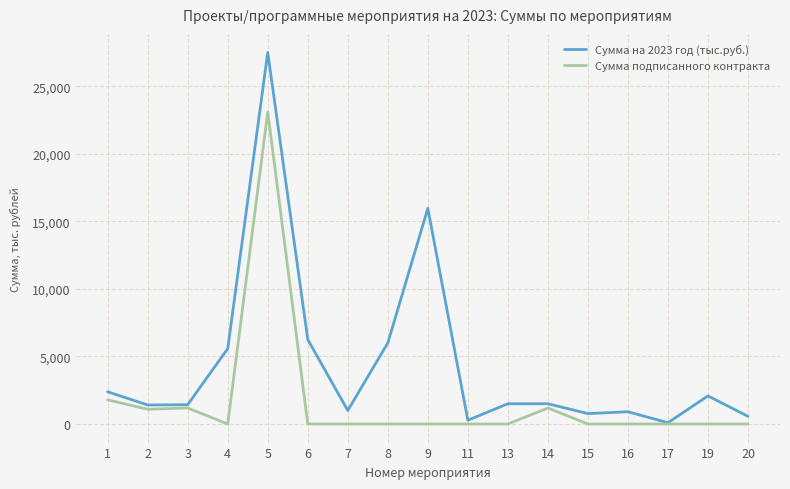

How many distinct data groups are displayed?

2